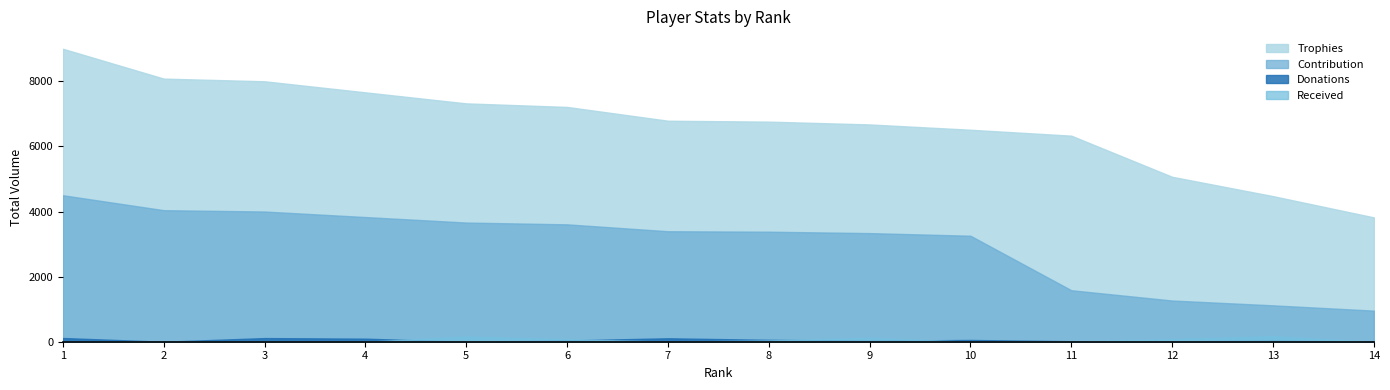

Which series has the largest total across all categories?

Trophies